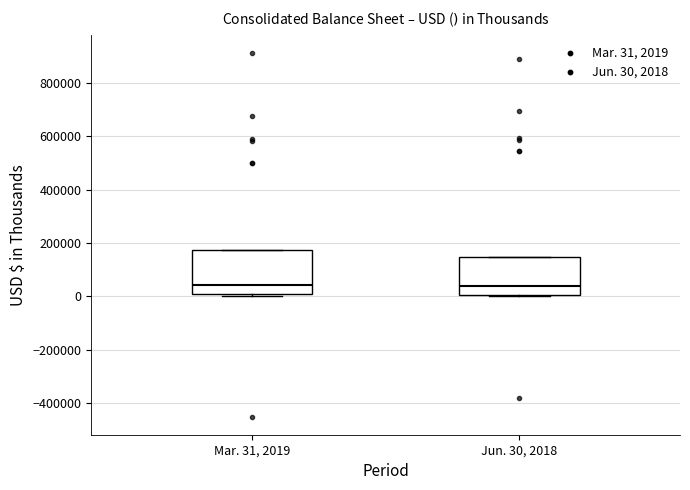

Reading left to right, read every box against the y-axis: the position of its median line, the range the box covers, and the ends of its whiskers. The values are not printed on the chart, so give them approximately, as read against the axis.

Mar. 31, 2019: median 40000, box 0 to 180000, whiskers 0 (just below the box's lower edge) to 180000
Jun. 30, 2018: median 40000, box 0 to 140000, whiskers 0 to 140000